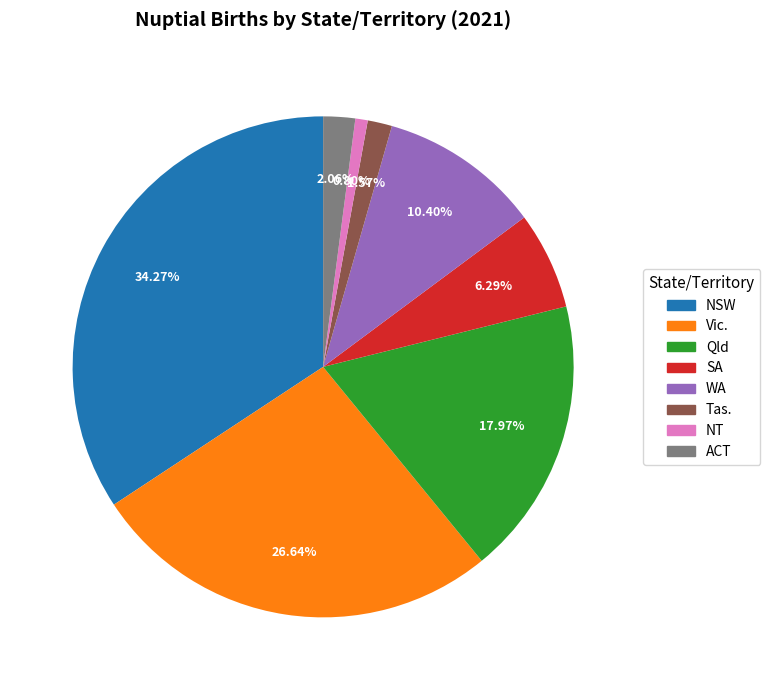

Is there a majority slice in this chart?

No